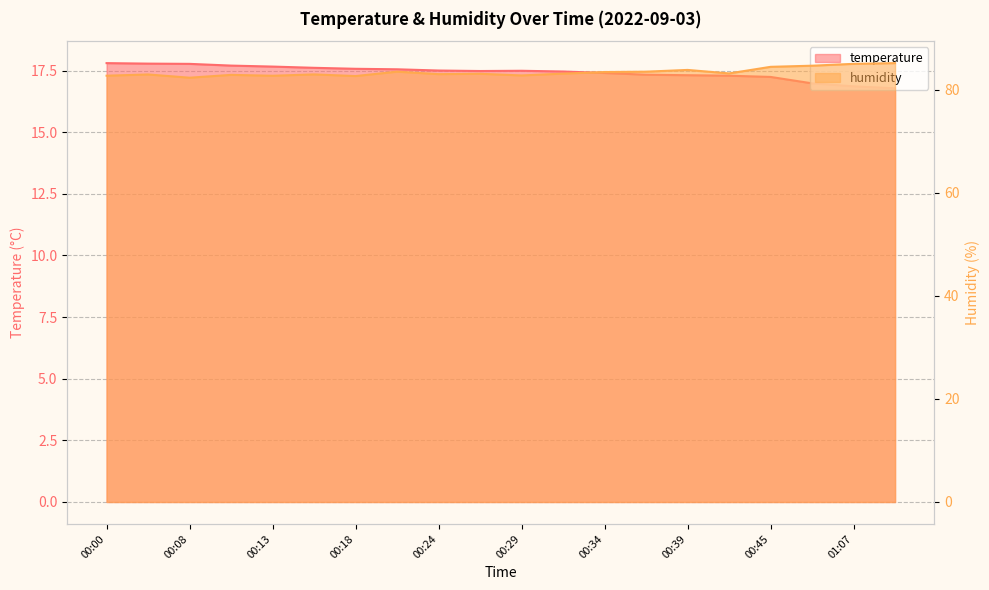

How many values in the temperature series are below 17?

3